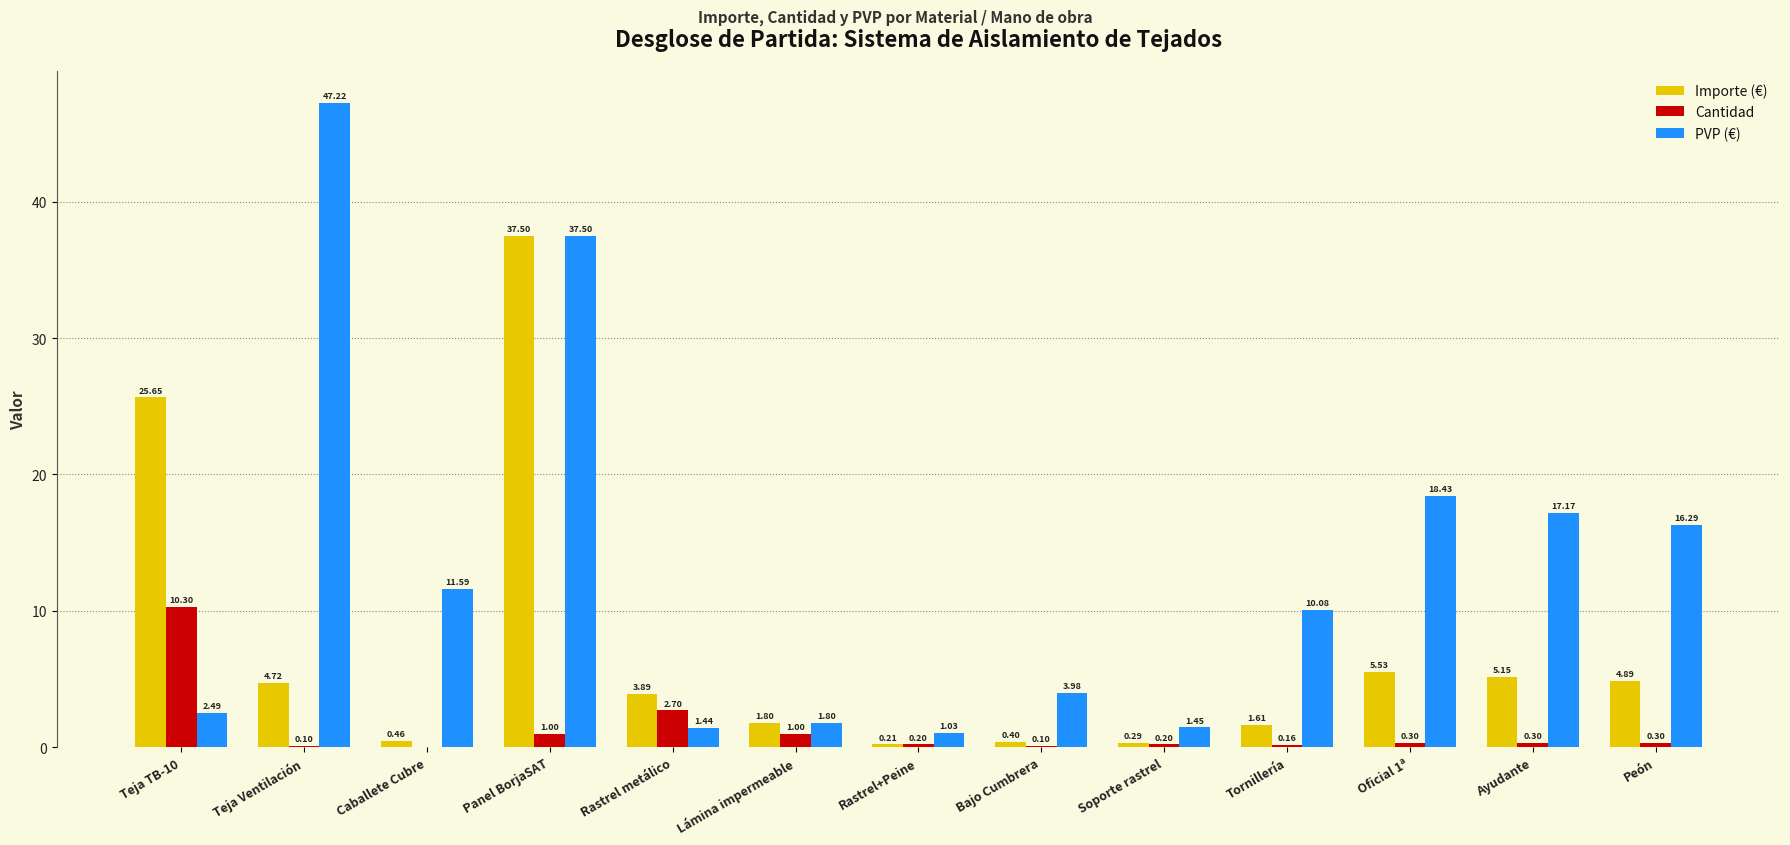

What is the total value across all series at Oficial 1ª?

24.3